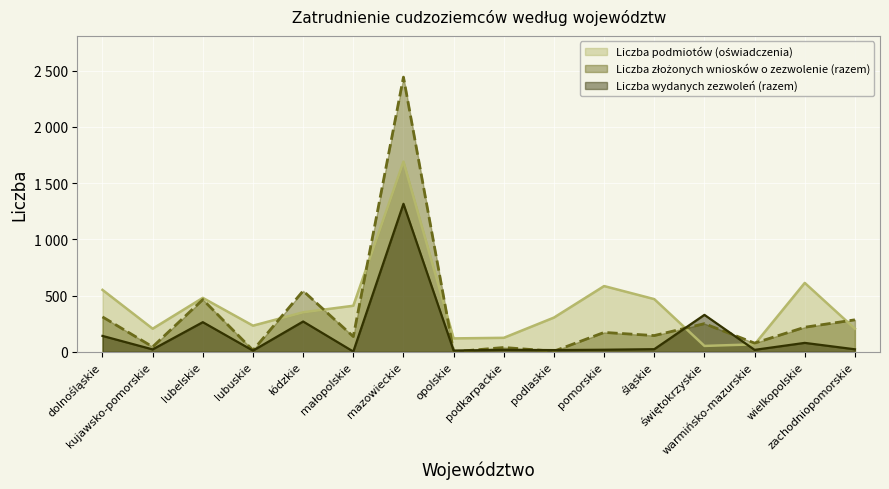

True or false: Liczba złożonych wniosków o zezwolenie (razem) has more than 1 interior local peaks.

True